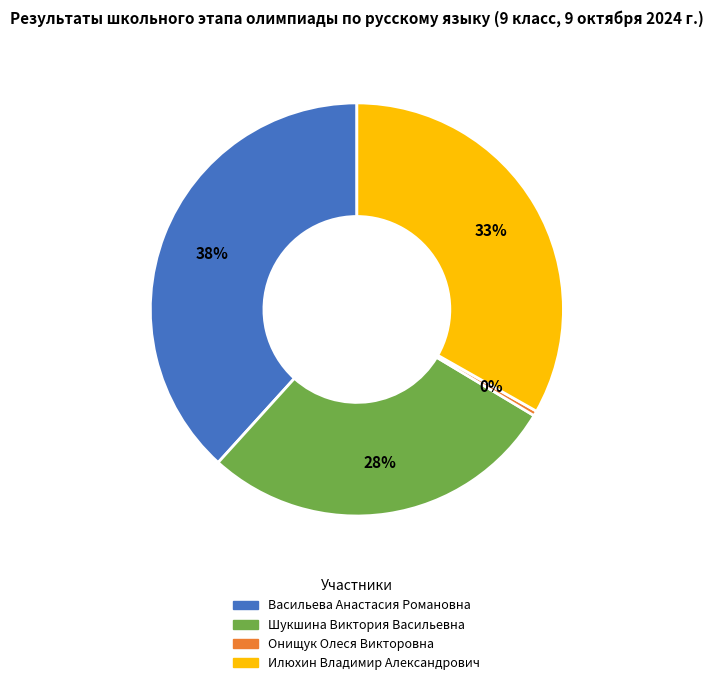

Is there any slice that represents more than half of the pie?

No